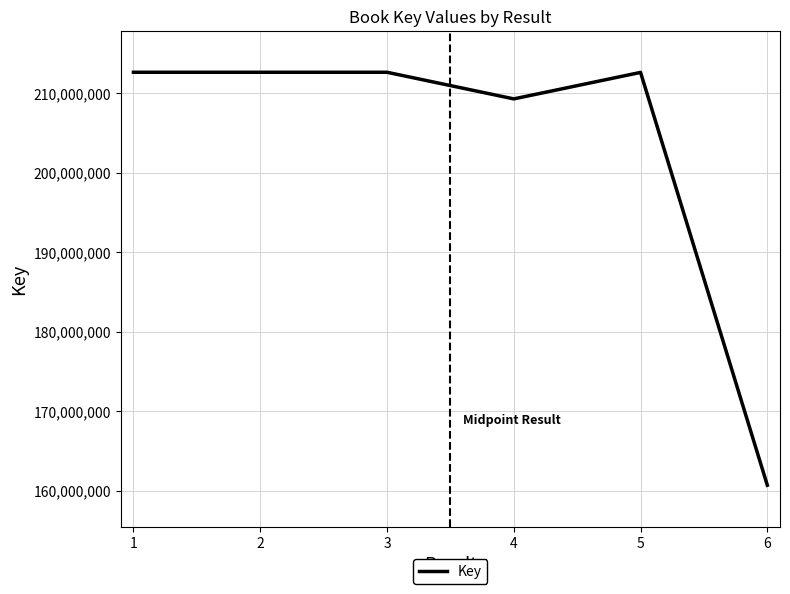

Where is the data nearest to the value 186660277?

4